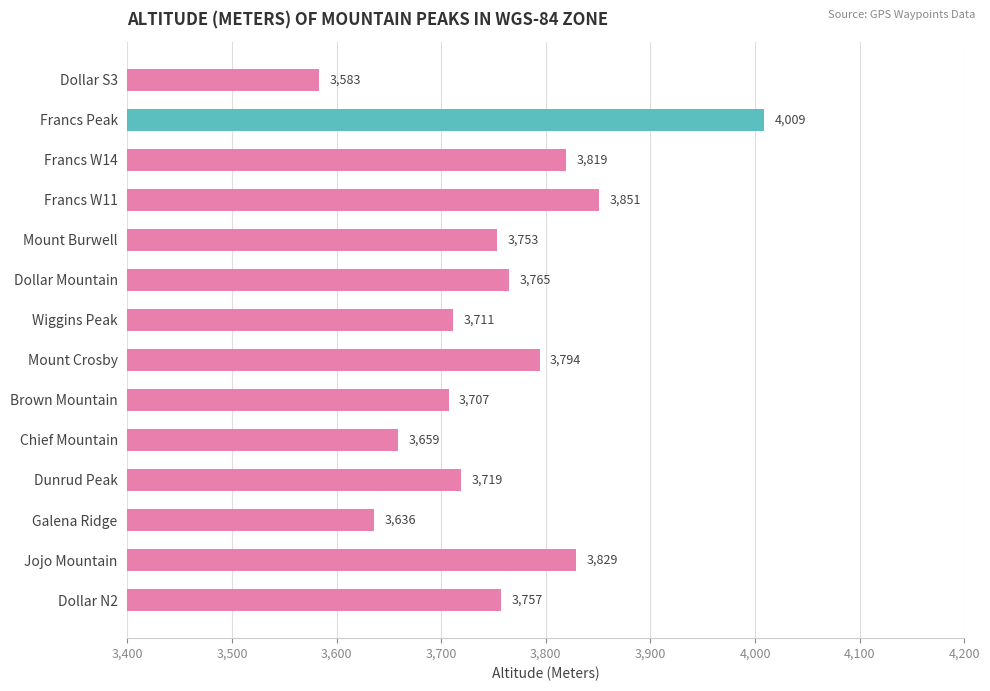

What is the change in value from Mount Burwell to Dollar N2?

+4